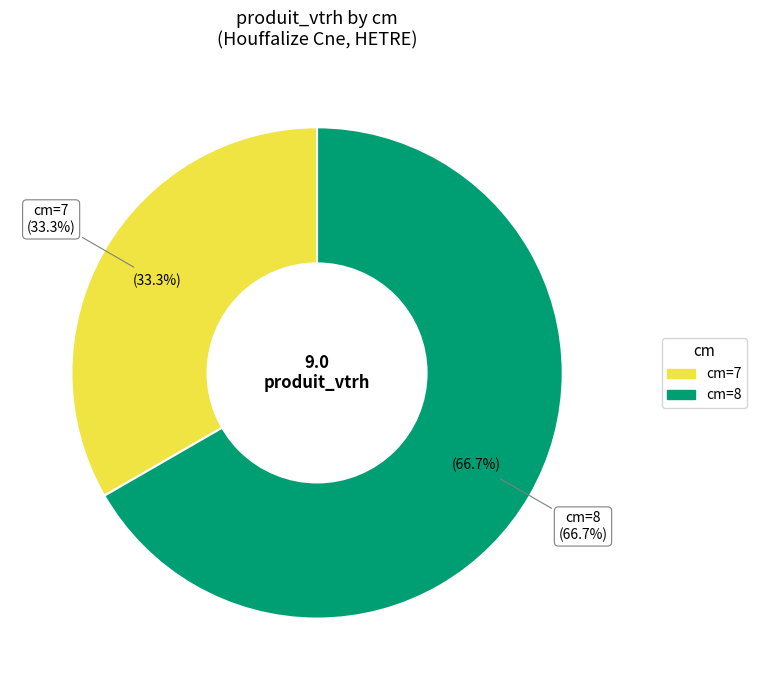

True or false: 8 accounts for 67% of the total.

True